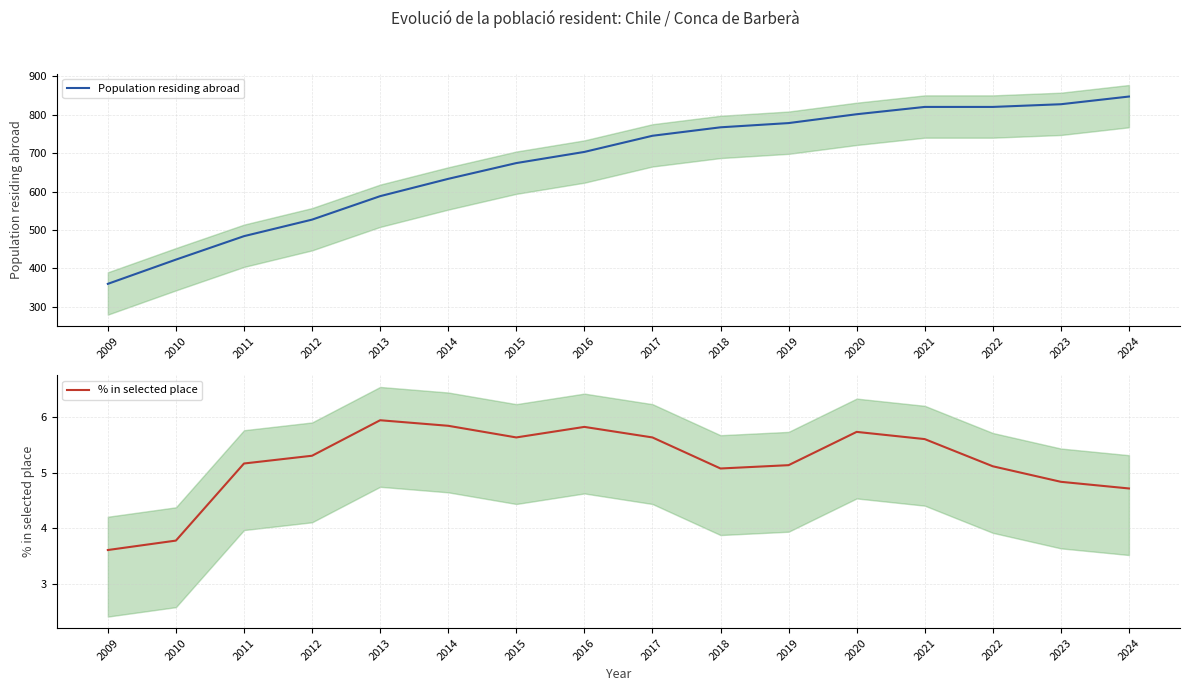

Which series has the largest range (max minus min)?

Population residing abroad